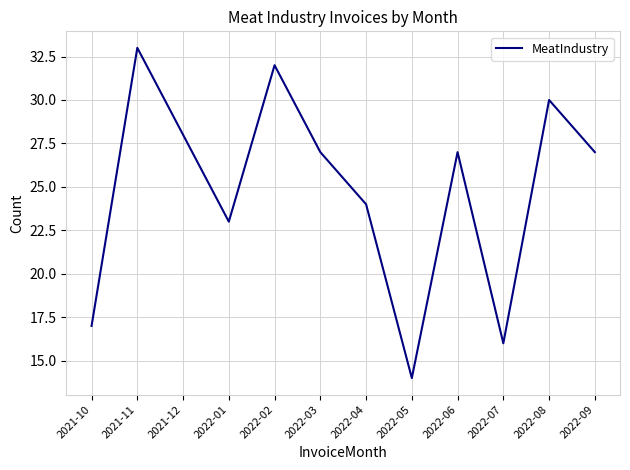

What position from the right is 2022-04?

6